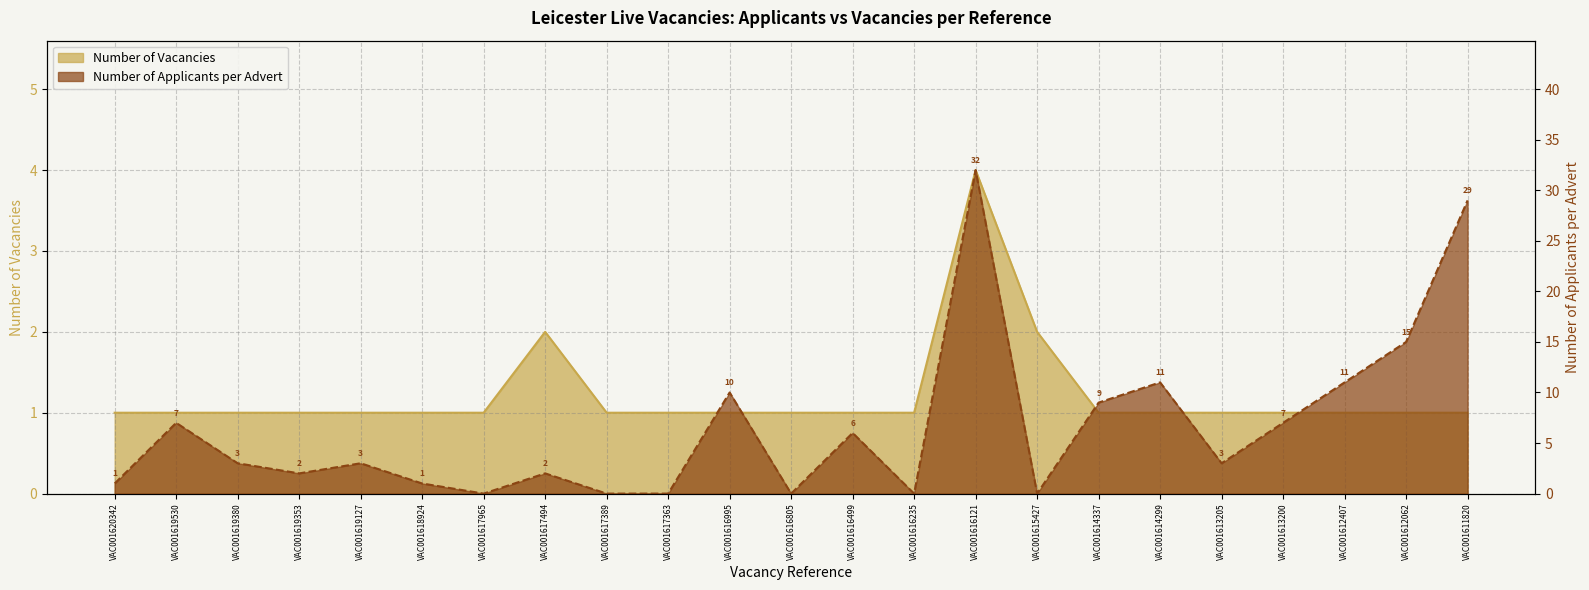

Rank the categories by Number of Applicants per Advert value from highest to lowest.

VAC001616121, VAC001611820, VAC001612062, VAC001614299, VAC001612407, VAC001616995, VAC001614337, VAC001619530, VAC001613200, VAC001616499, VAC001619380, VAC001619127, VAC001613205, VAC001619353, VAC001617494, VAC001620342, VAC001618924, VAC001617965, VAC001617389, VAC001617363, VAC001616805, VAC001616235, VAC001615427